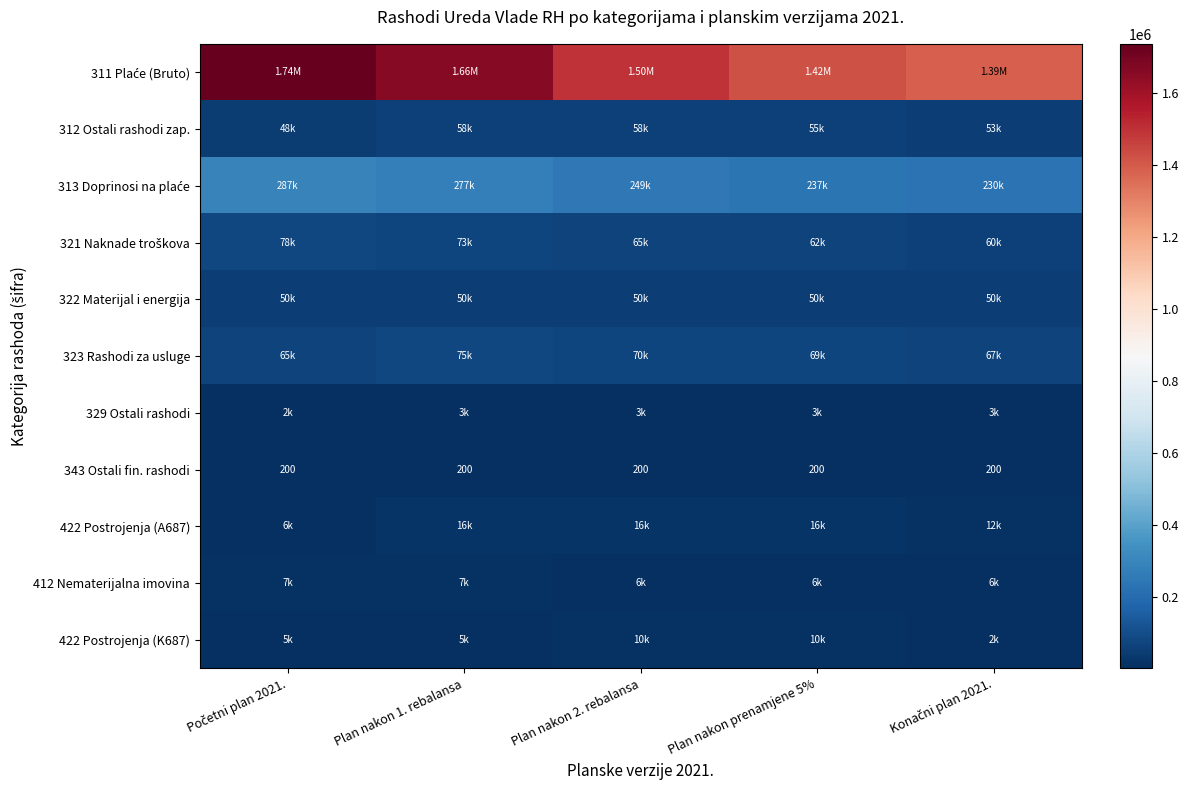

What is the total value across all series at Konačni plan 2021.?

1872085